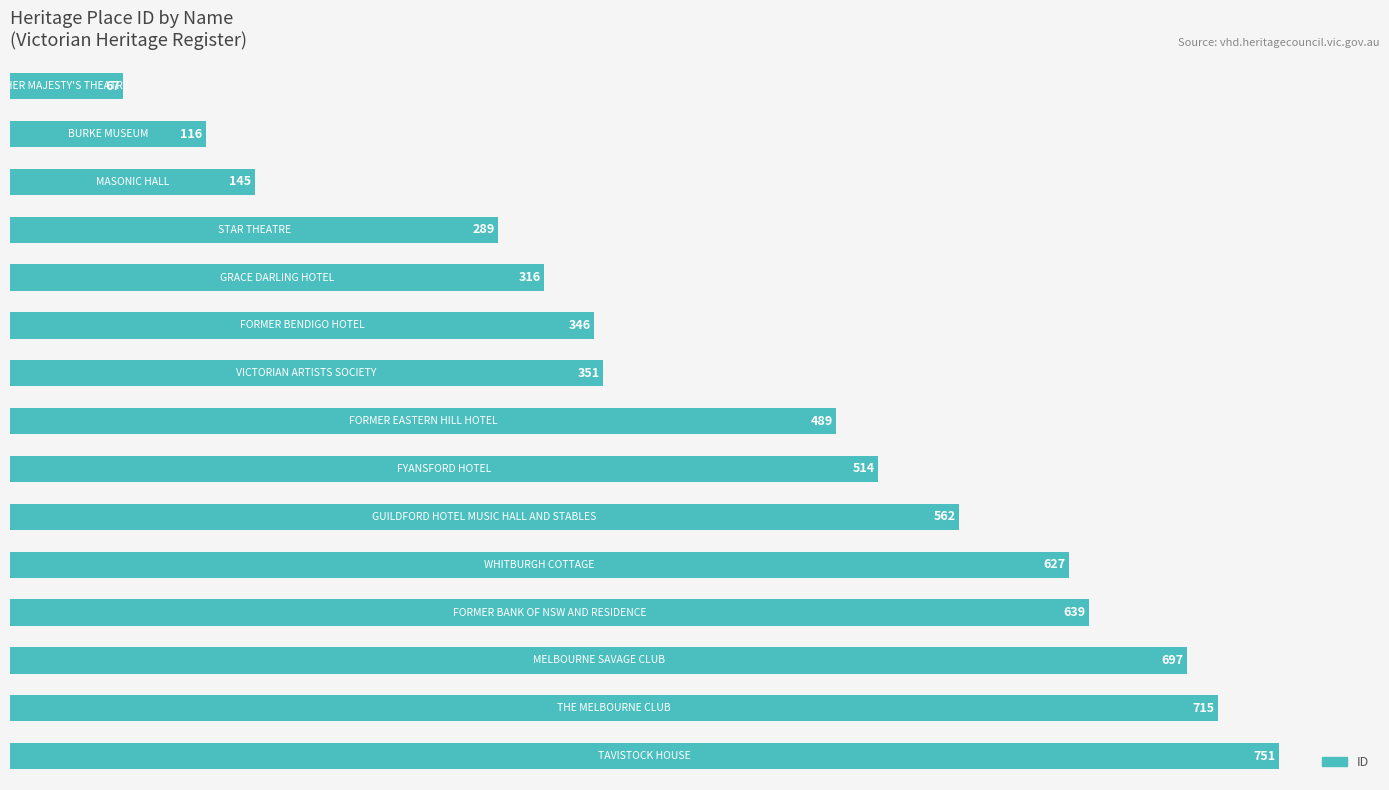

Reading top to bottom, extract all data points from this chart.

67	116	145	289	316	346	351	489	514	562	627	639	697	715	751